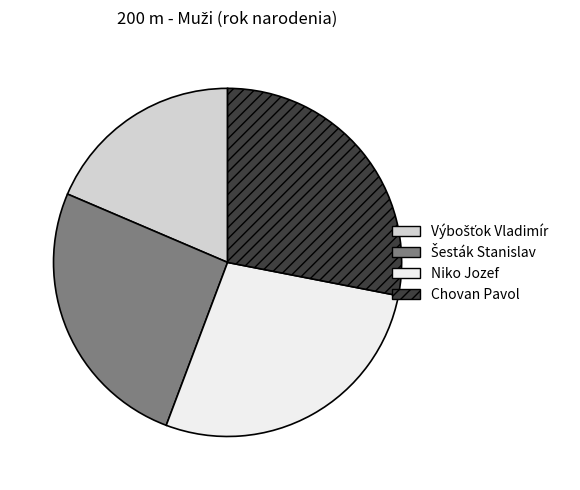

Does any single category account for the majority?

No